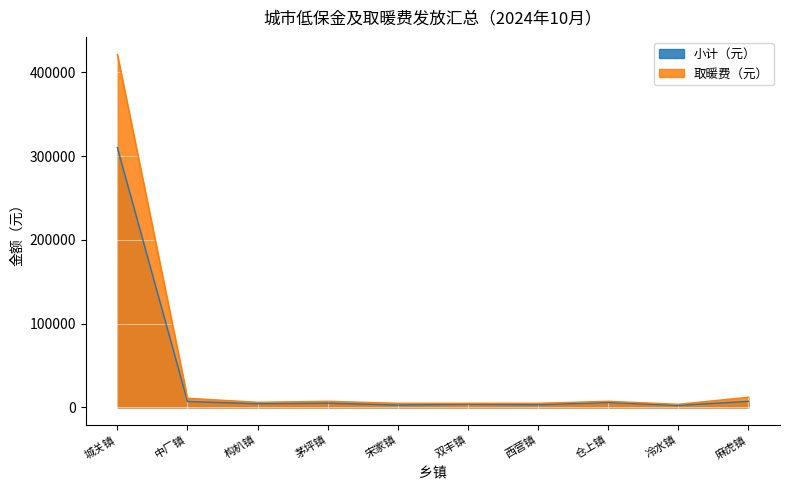

What position from the left is 中厂镇?

2